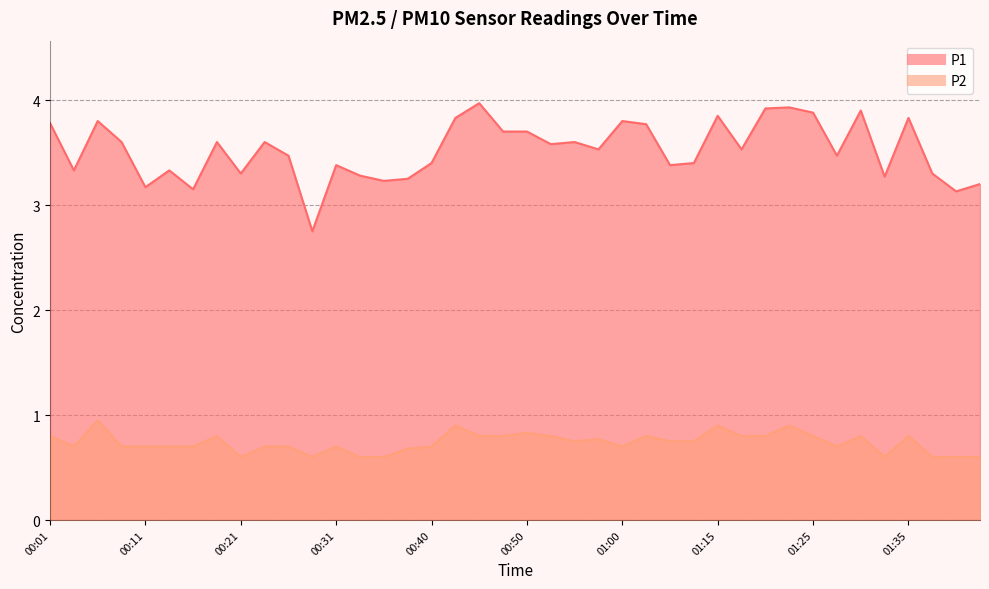

The P1 series shows 3.2 at 00:35. True or false?

True